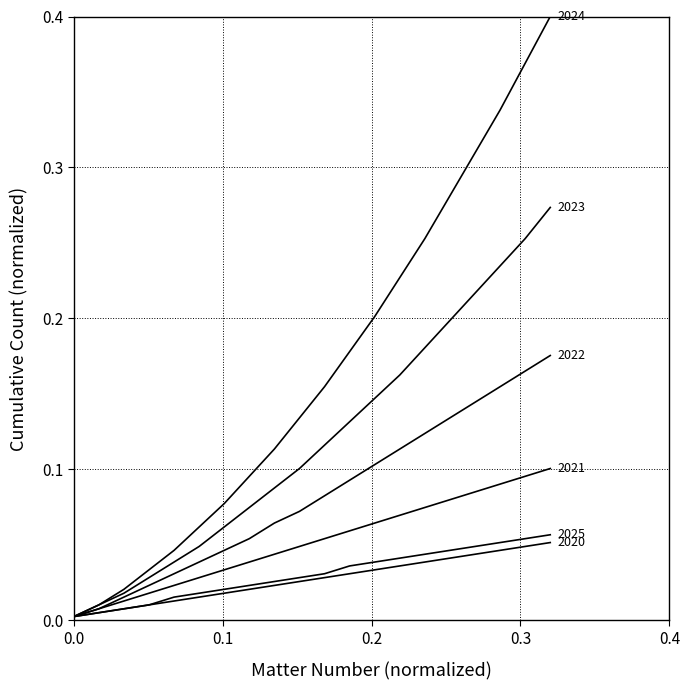

Is this an area chart (filled region under the line)?

No